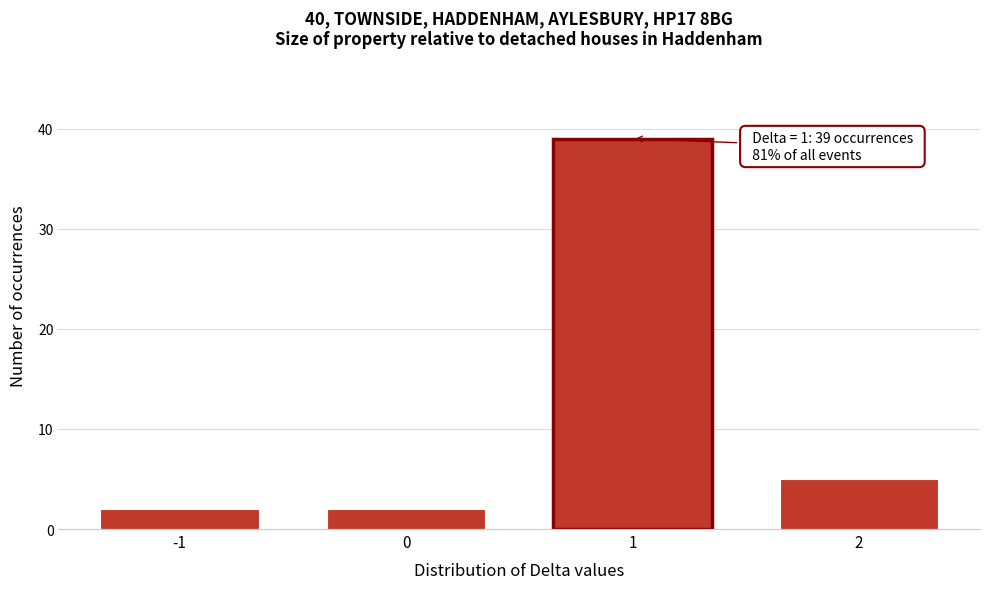

Reading left to right, transcribe all the data shown in this chart.

2	2	39	5